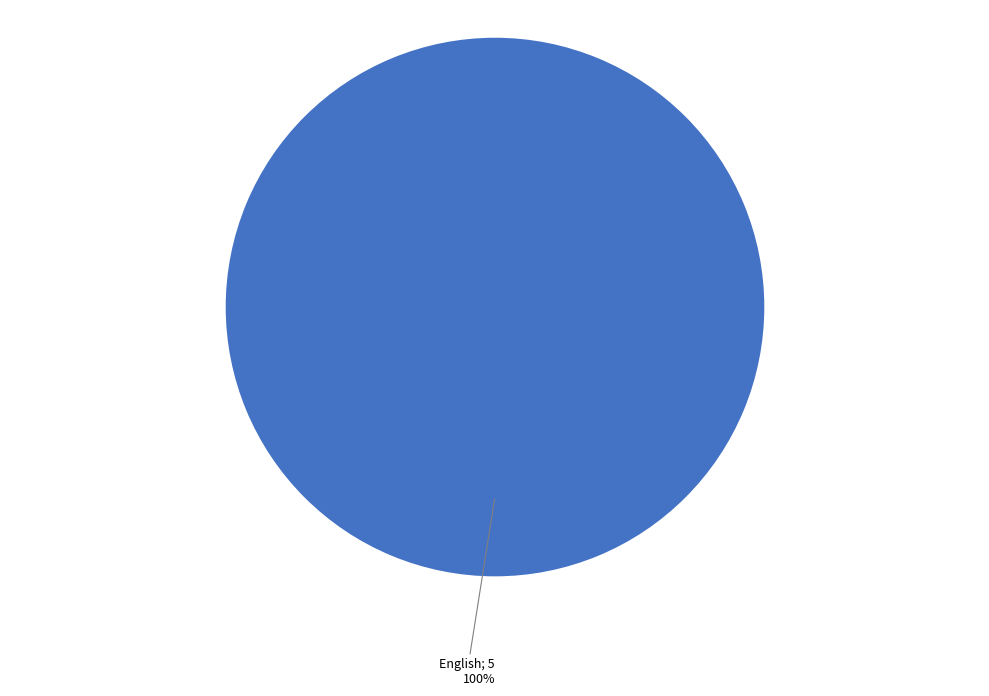

Is there any slice that represents more than half of the pie?

Yes